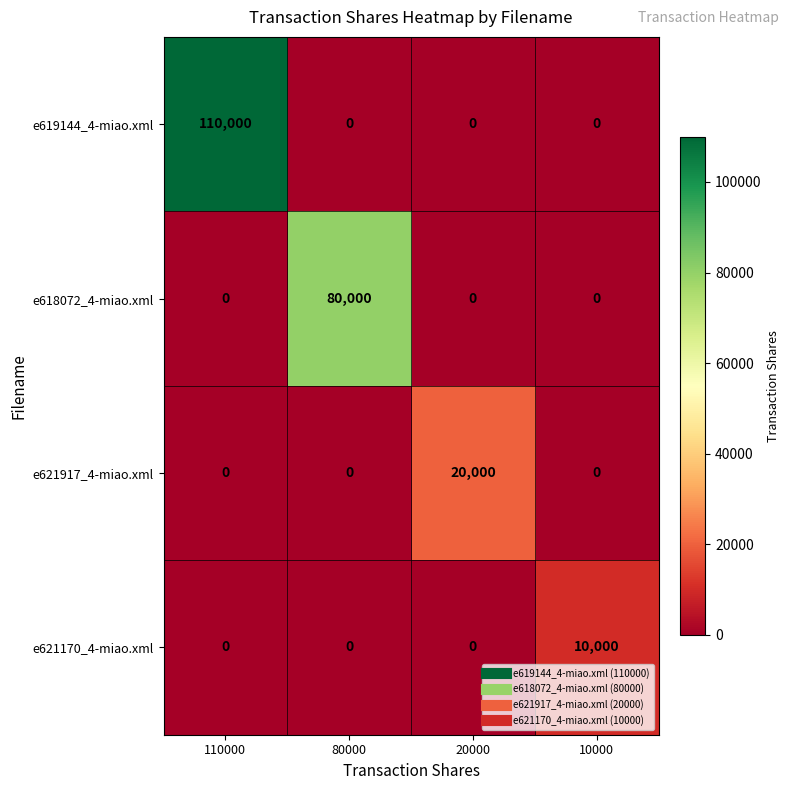

What is the difference between the highest and lowest values at 80000?

80000